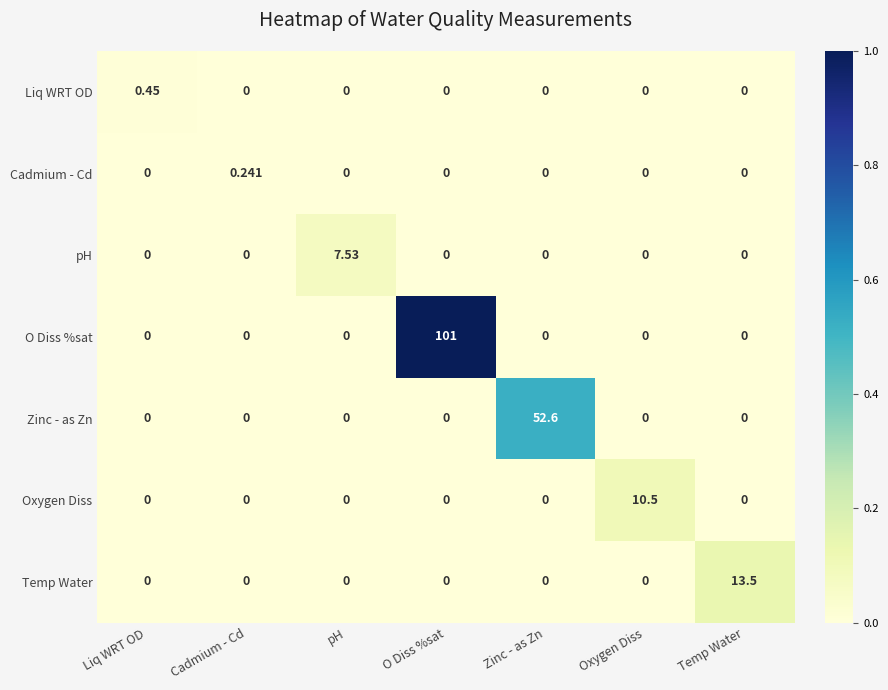

How many data points does each series have?

7